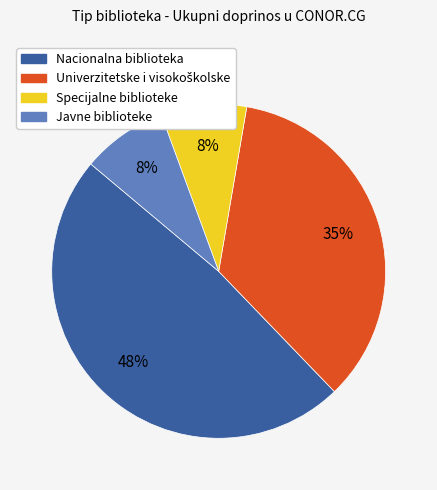

To the nearest percent, what percentage of the pie is Javne biblioteke?

8%